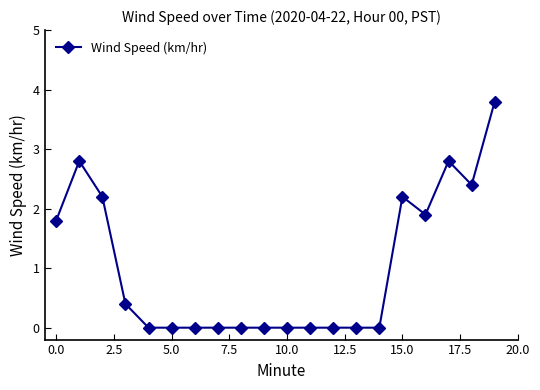

What is the value of the 17th point from the left?

1.9